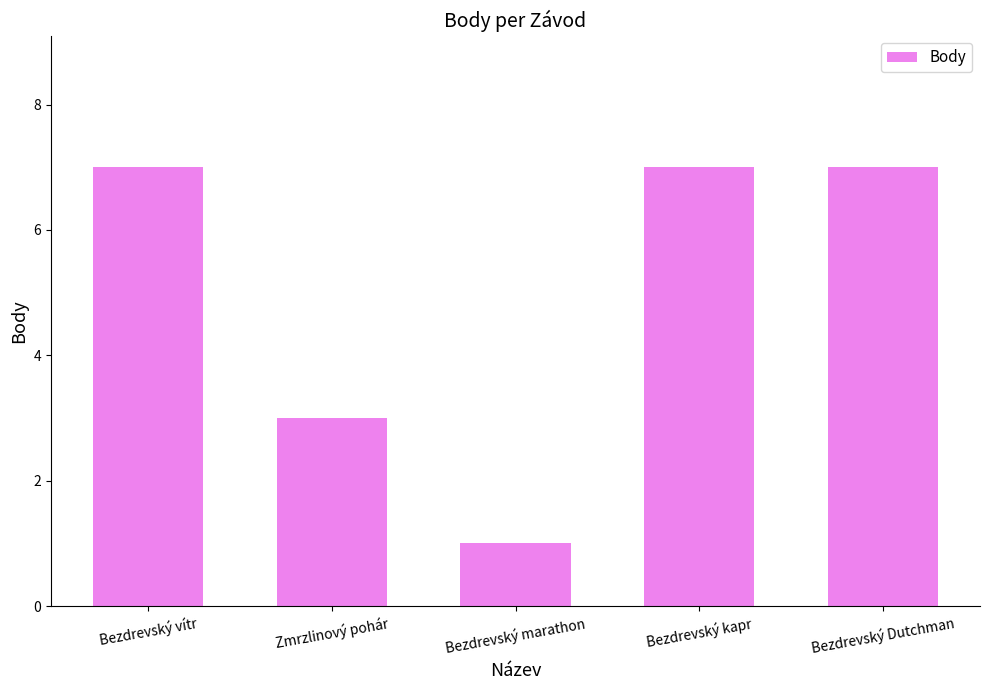

What is the sum of all values?

25